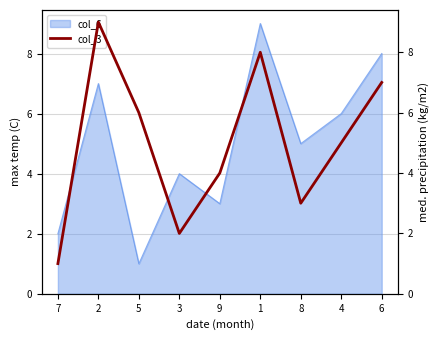

Is it true that the value at 4 is 2?

False